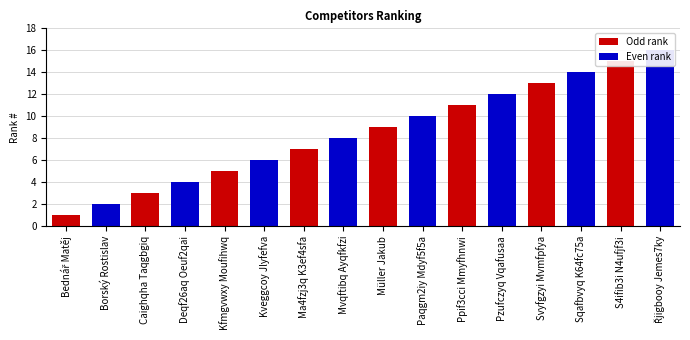

What is the value of the 11th bar from the left?

11